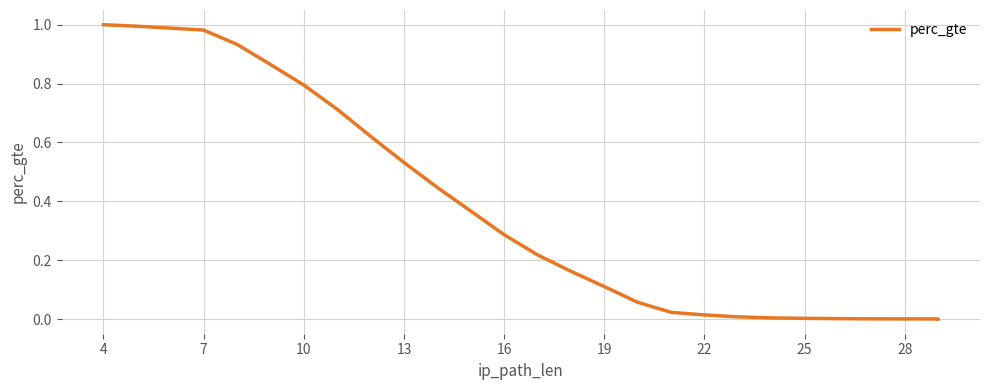

What is the value of the 2nd point from the left?

1.0